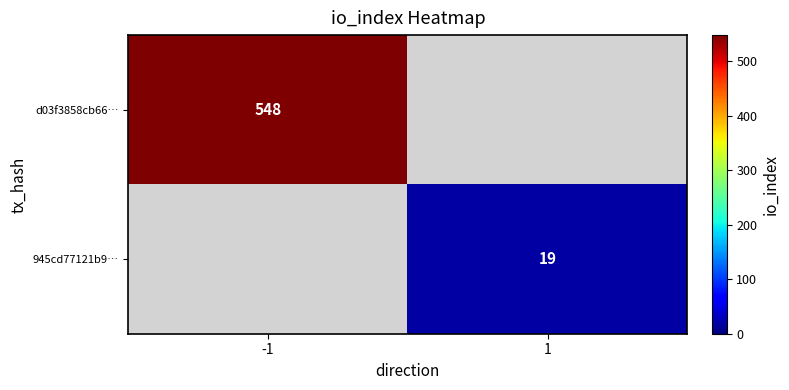

Which label corresponds to the smallest value in the chart?

1